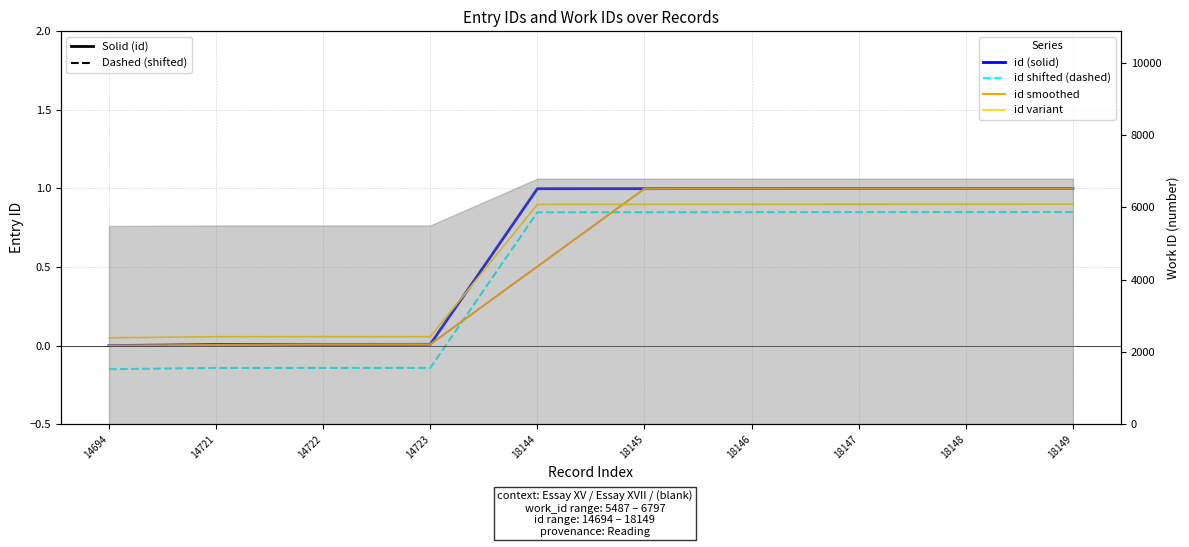

Which label corresponds to the largest value in the chart?

18149